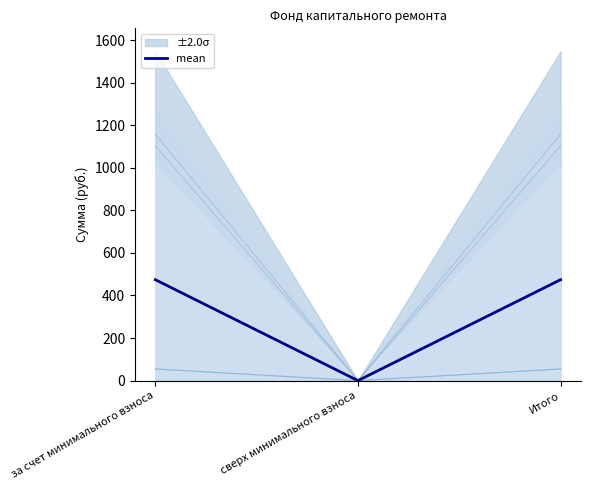

Does the chart have visible grid lines?

No